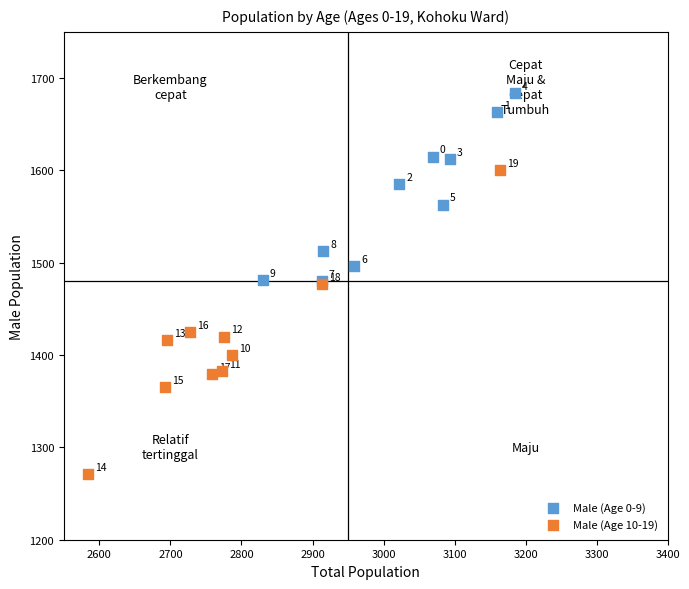

Which series has the widest spread of Y values?

Male (Age 10-19)